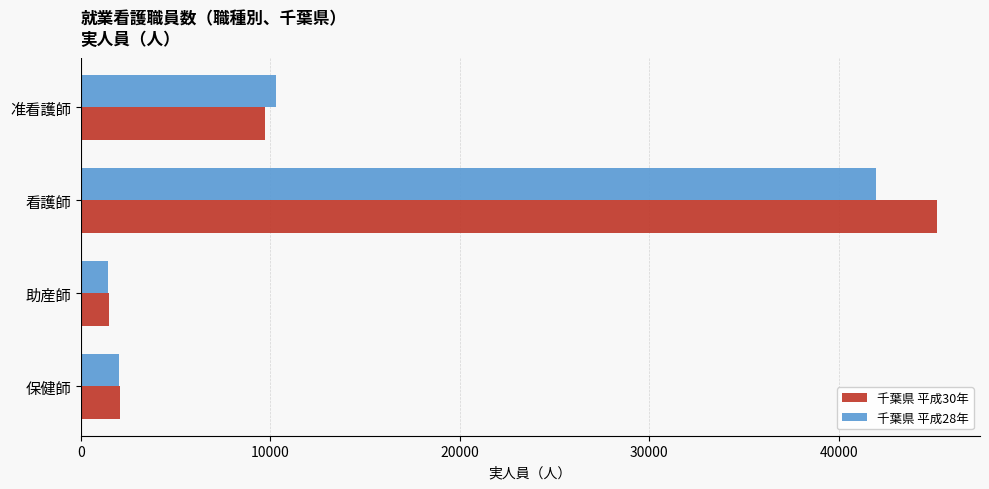

At which category does the chart reach its peak across all series?

看護師